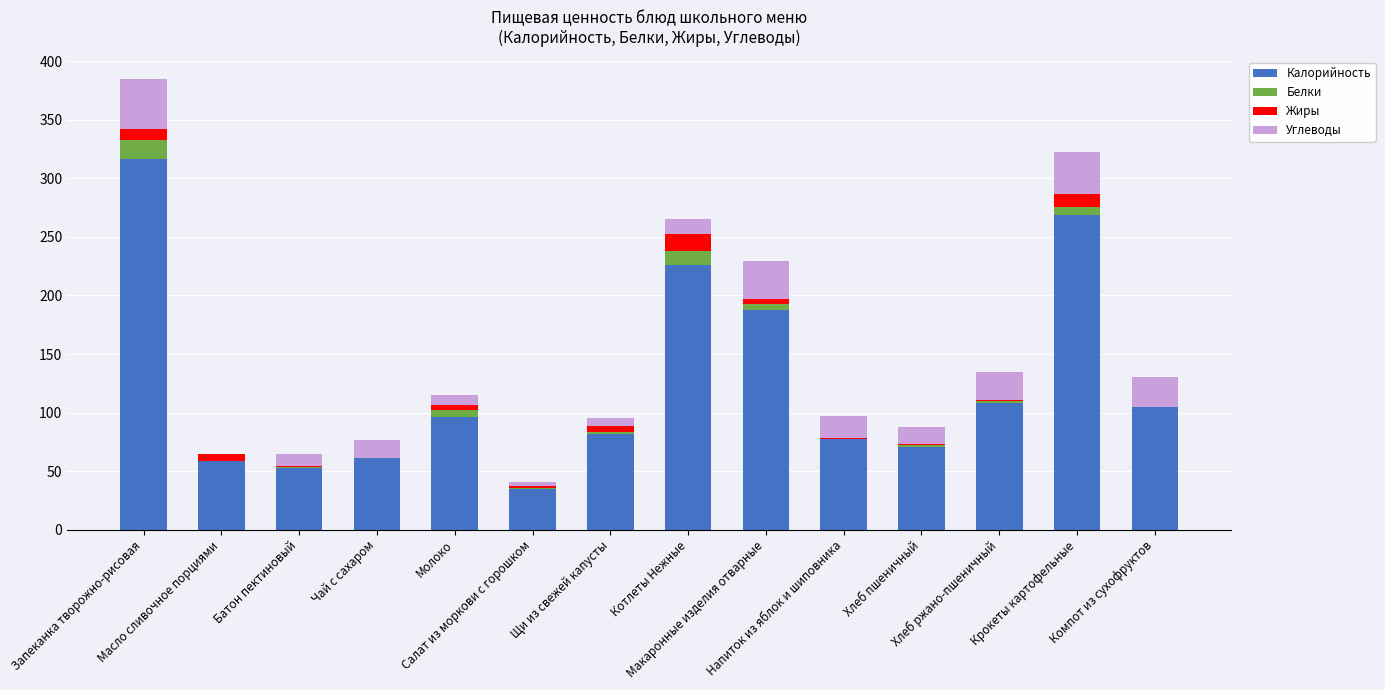

How many distinct data groups are displayed?

4